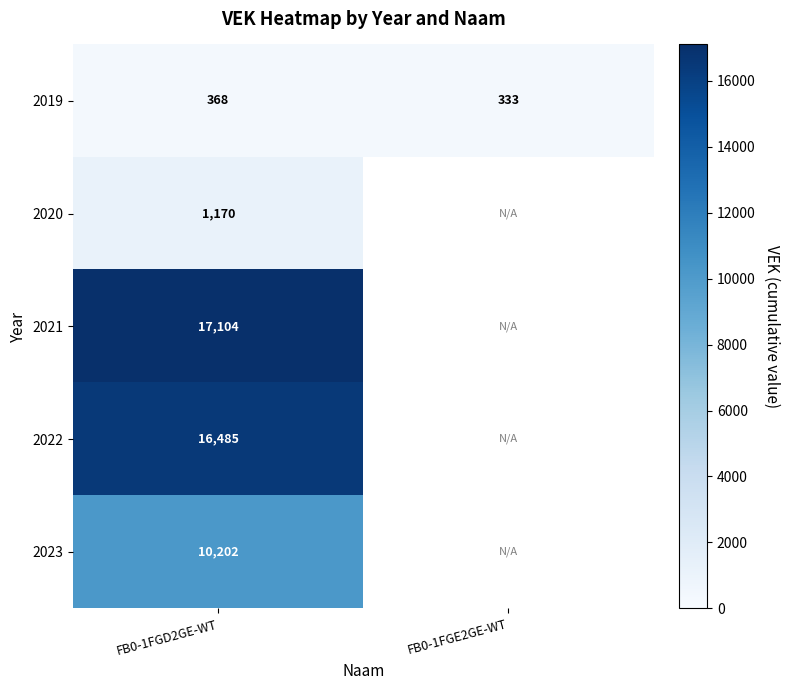

What is the difference between the highest and lowest values at FB0-1FGD2GE-WT?

16736